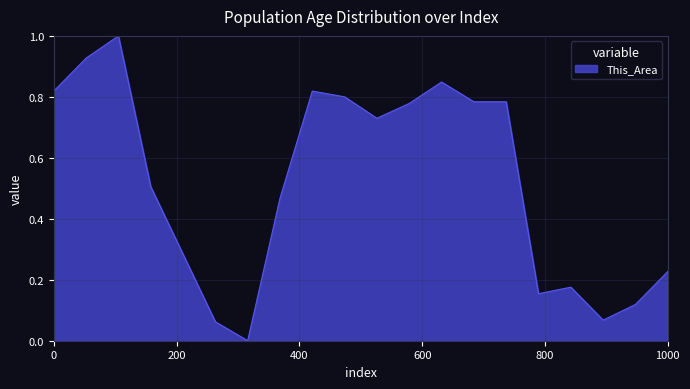

What is the greatest value displayed?

1.0